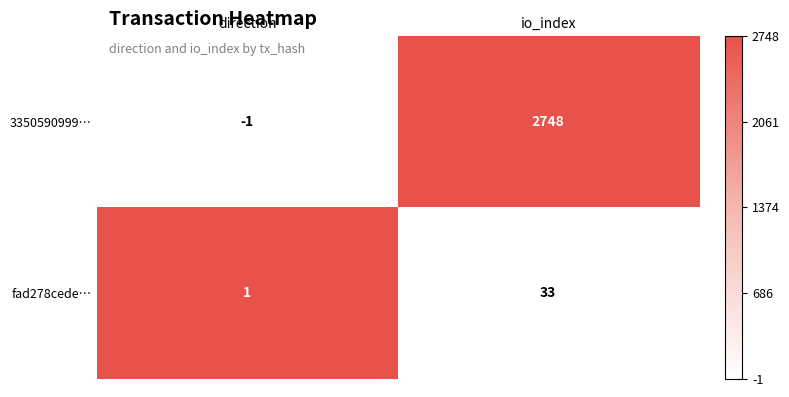

How many distinct data groups are displayed?

2